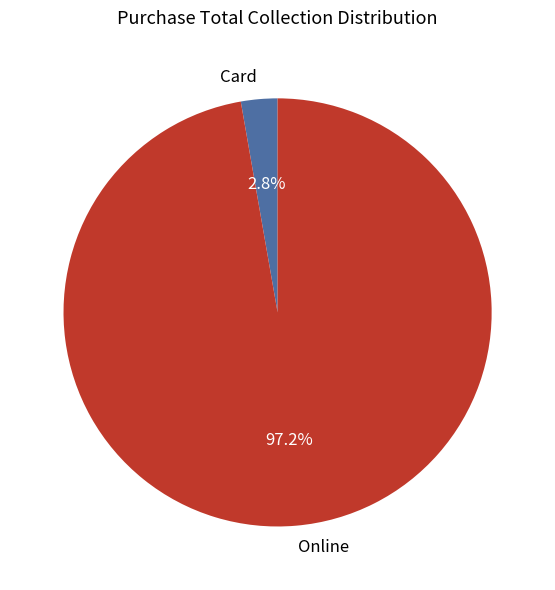

True or false: Online accounts for 83% of the total.

False